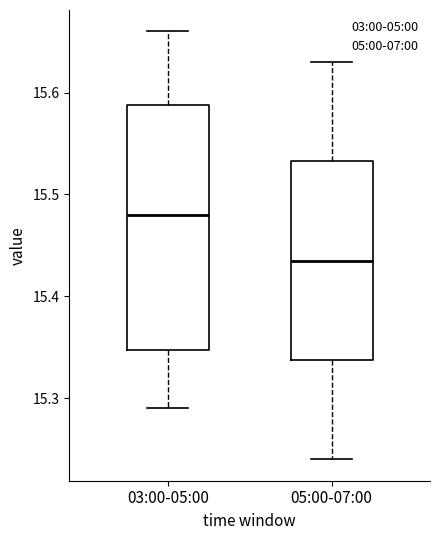

Where does the lower whisker of the box for 05:00-07:00 end on the y-axis? The values are not printed on the chart, so give them approximately, as read against the axis.

15.24